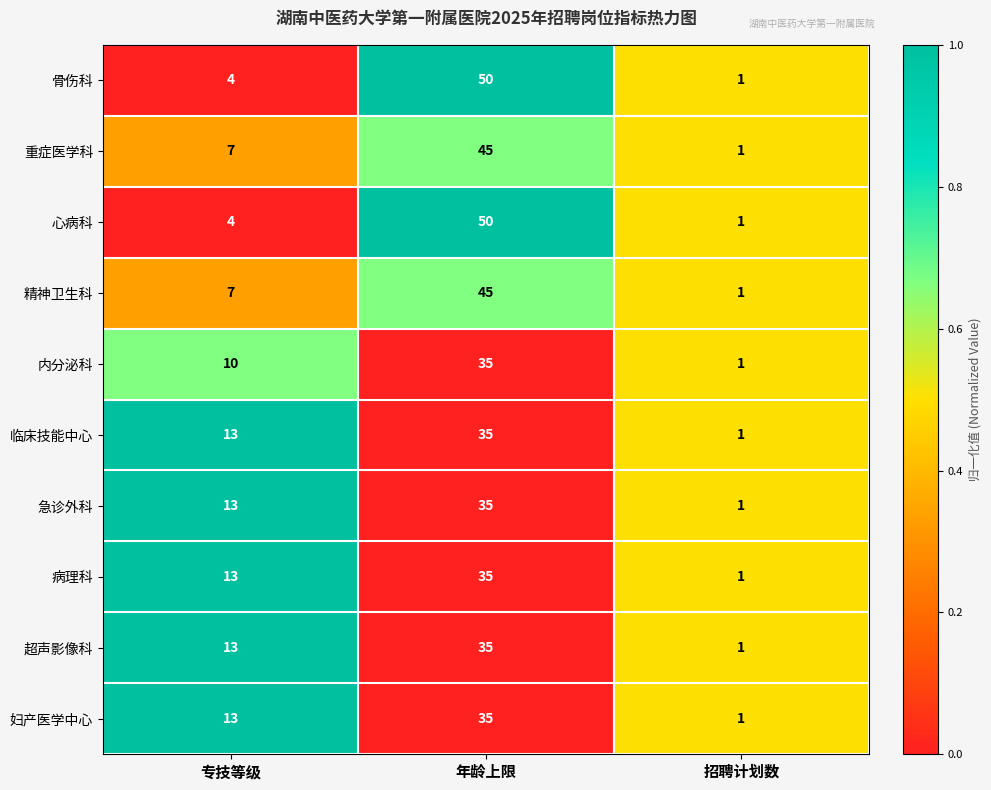

Rank the categories by 临床技能中心 value from lowest to highest.

招聘计划数, 专技等级, 年龄上限